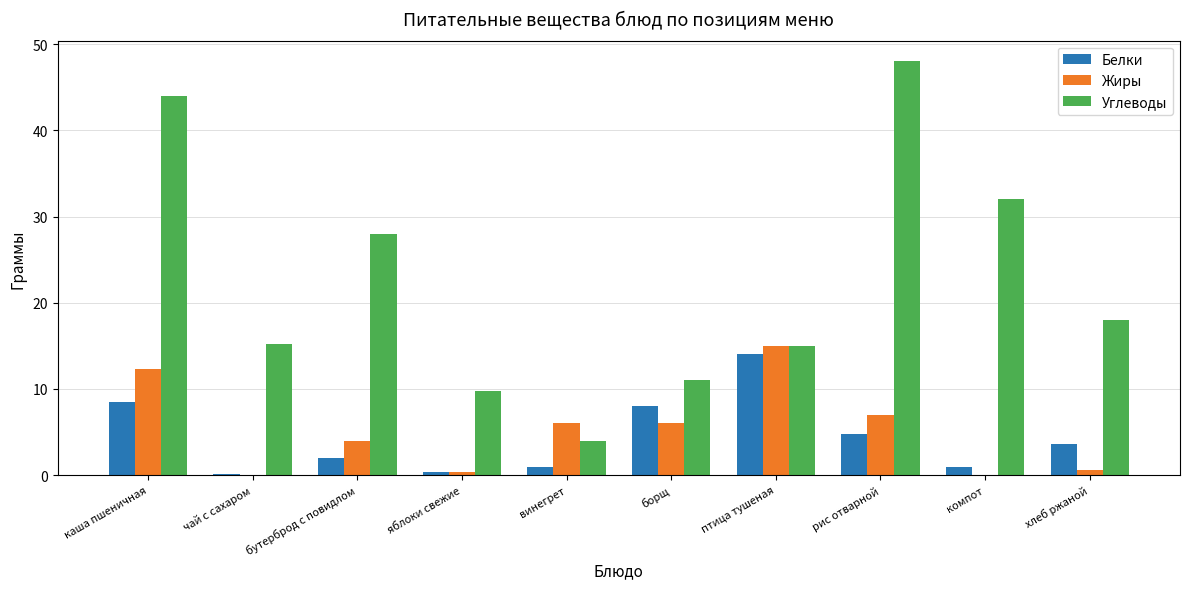

What is the maximum value shown in the chart?

48.0